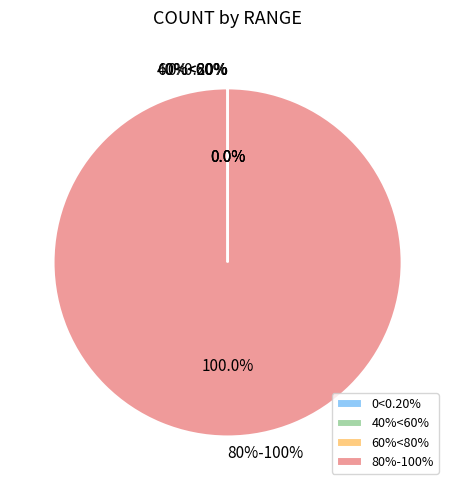

How many segments does this pie chart have?

4